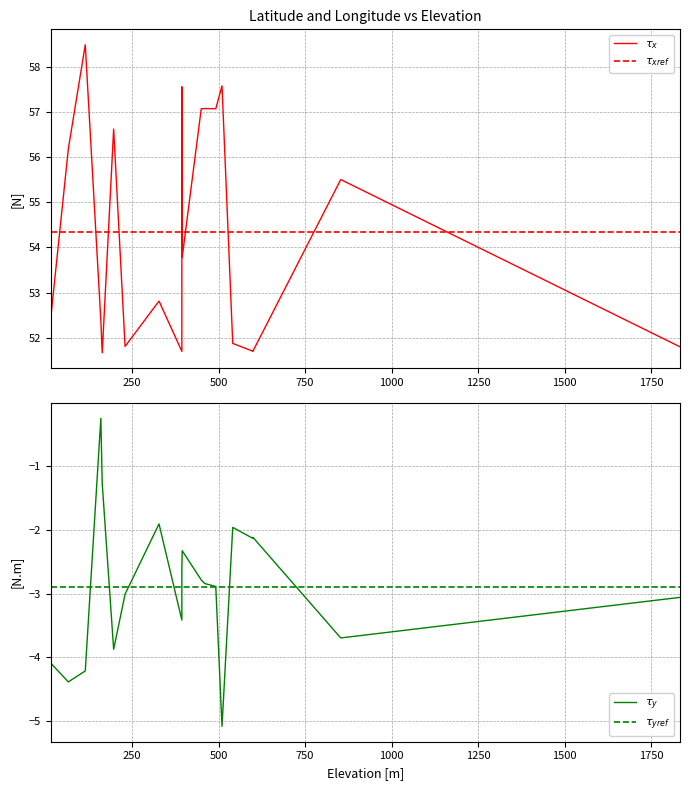

How many interior local valleys does the Longitude series have?

6